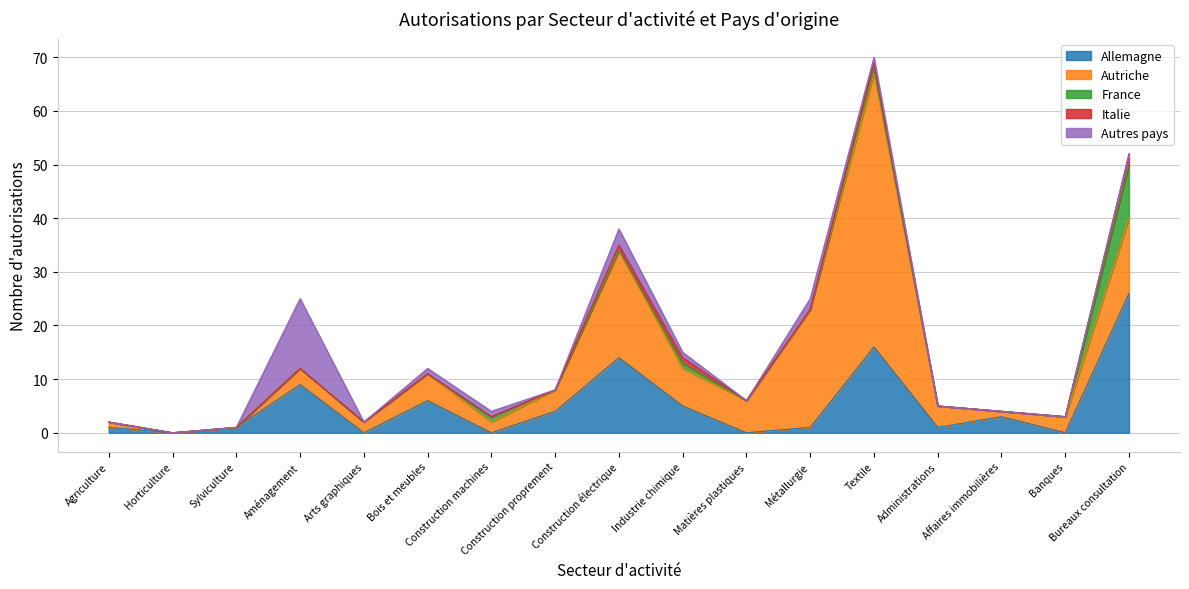

The Italie series shows 0 at Sylviculture. True or false?

True